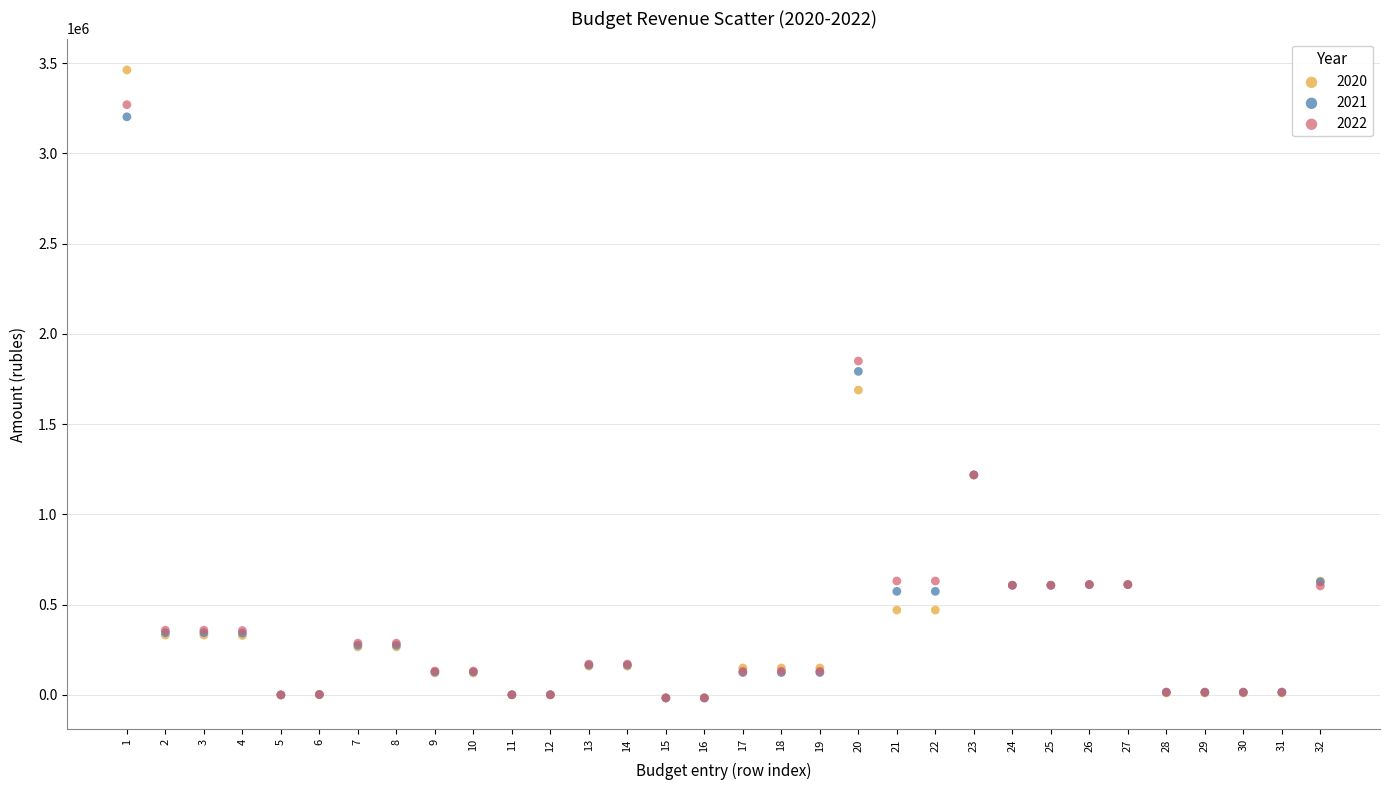

Which series reaches the maximum Y coordinate?

2020